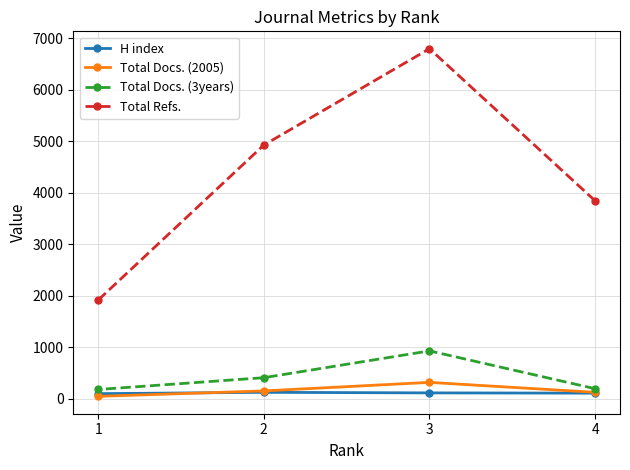

What is the sum of all Total Docs. (2005) values?

650